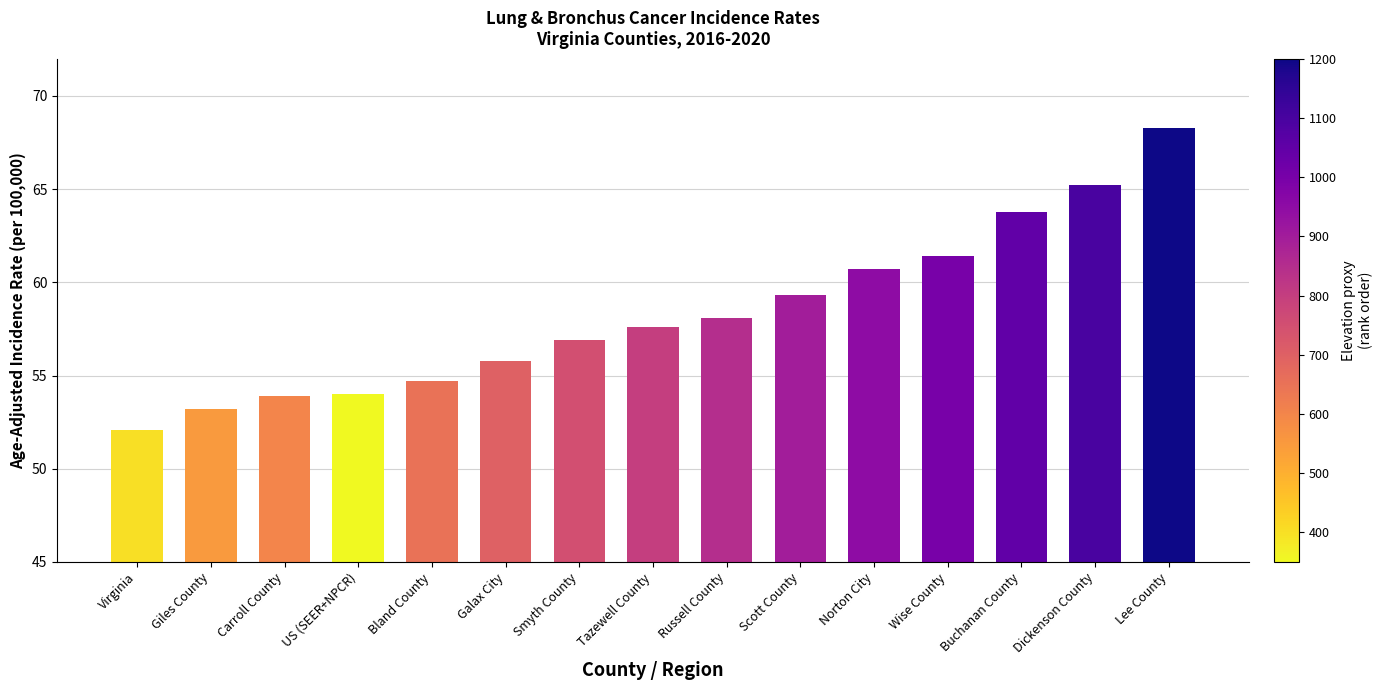

What is the difference between the maximum and minimum values?

16.2